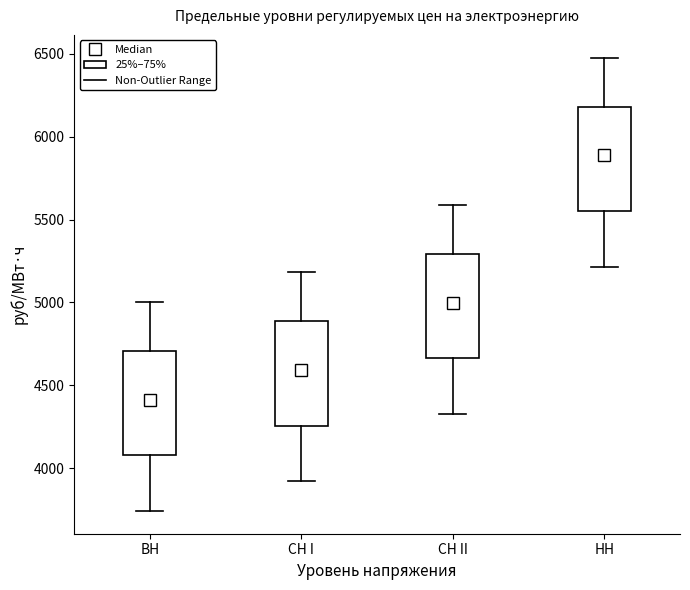

Where does the upper whisker of the box for ВН end on the y-axis? The values are not printed on the chart, so give them approximately, as read against the axis.

5000